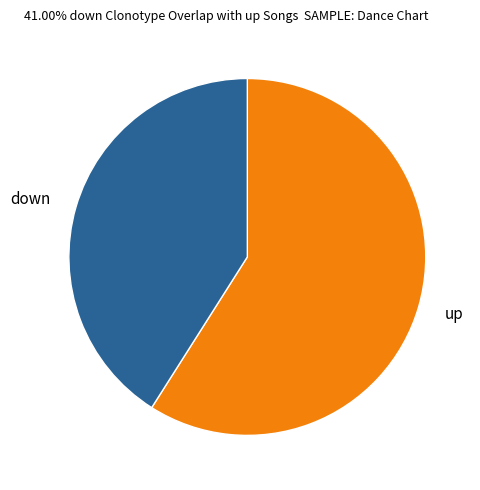

The up slice represents 68% of the pie. True or false?

False